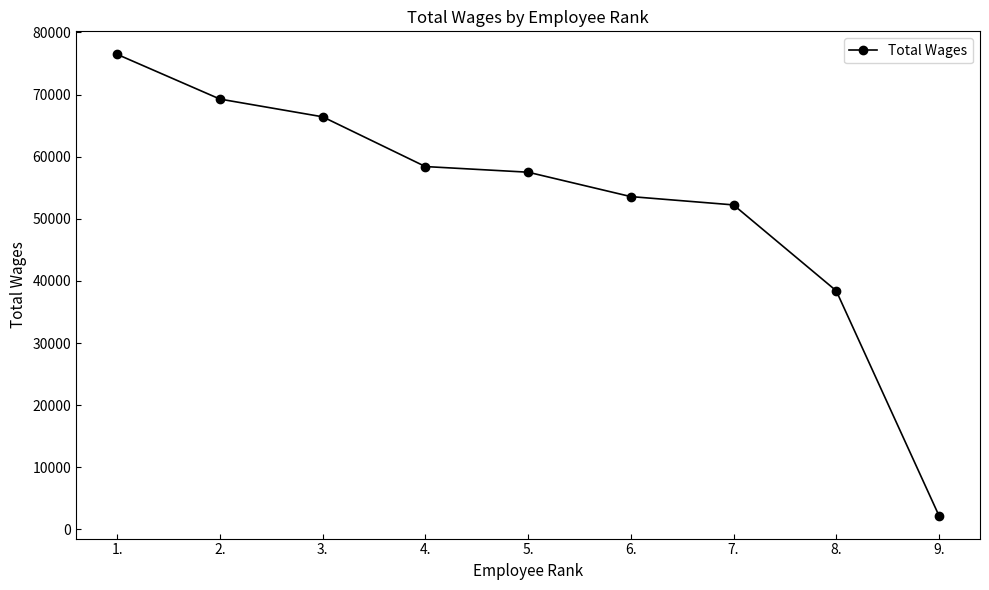

At which label does the data first exceed 57504?

1.